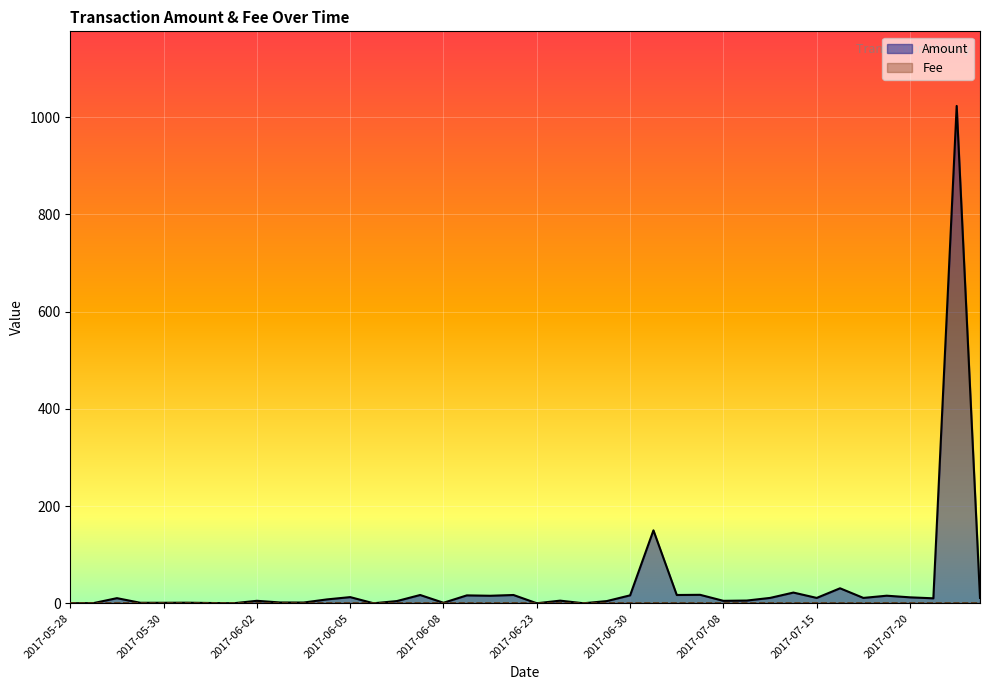

Which series has the largest range (max minus min)?

Amount